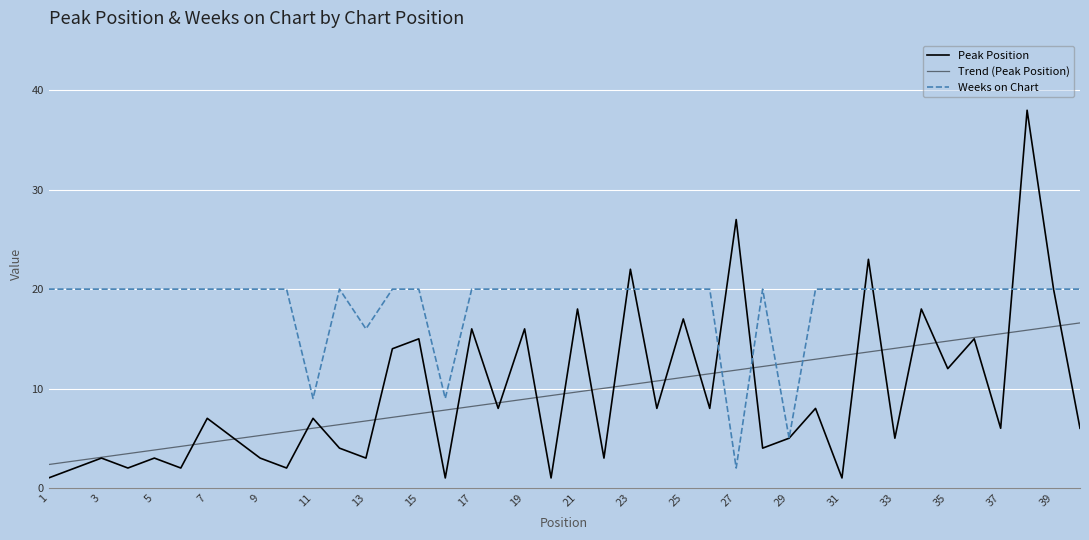

Does the chart have visible grid lines?

Yes